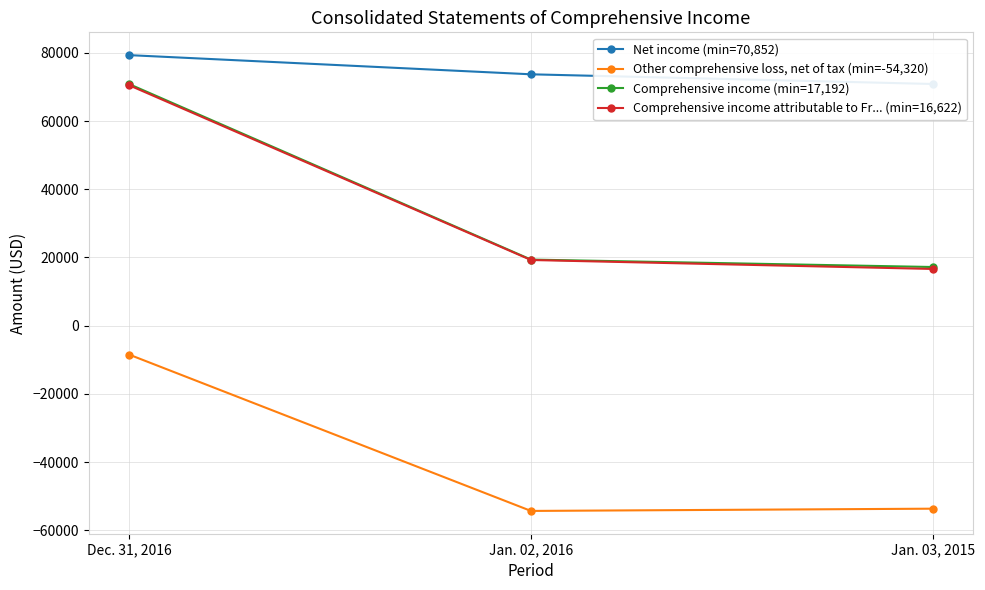

Rank the series by their maximum value, from highest to lowest.

Net income (min=70,852), Comprehensive income (min=17,192), Comprehensive income attributable to Fr... (min=16,622), Other comprehensive loss, net of tax (min=-54,320)